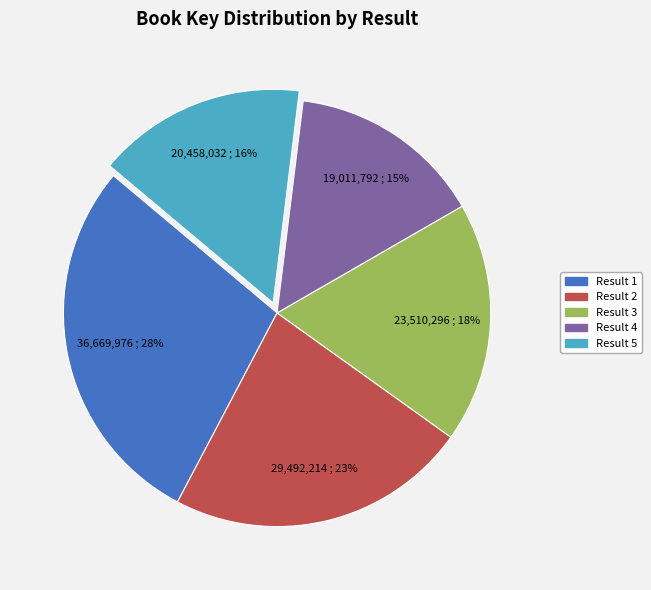

Is it true that Result 2 is 28% of the pie?

False